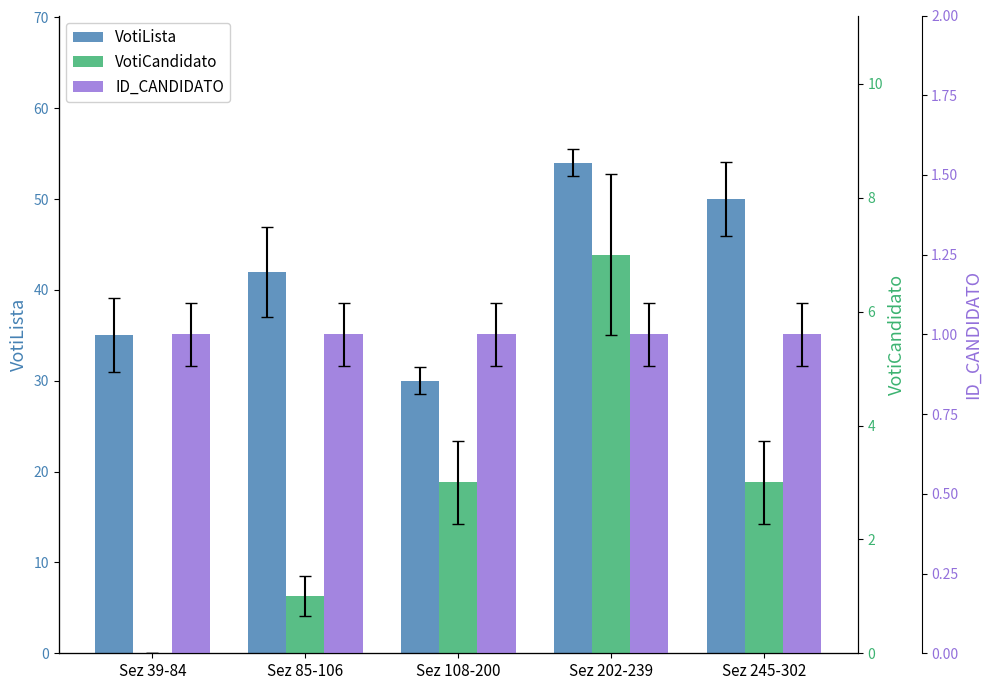

Which has a higher value, Sez 108-200 or Sez 39-84?

Sez 39-84